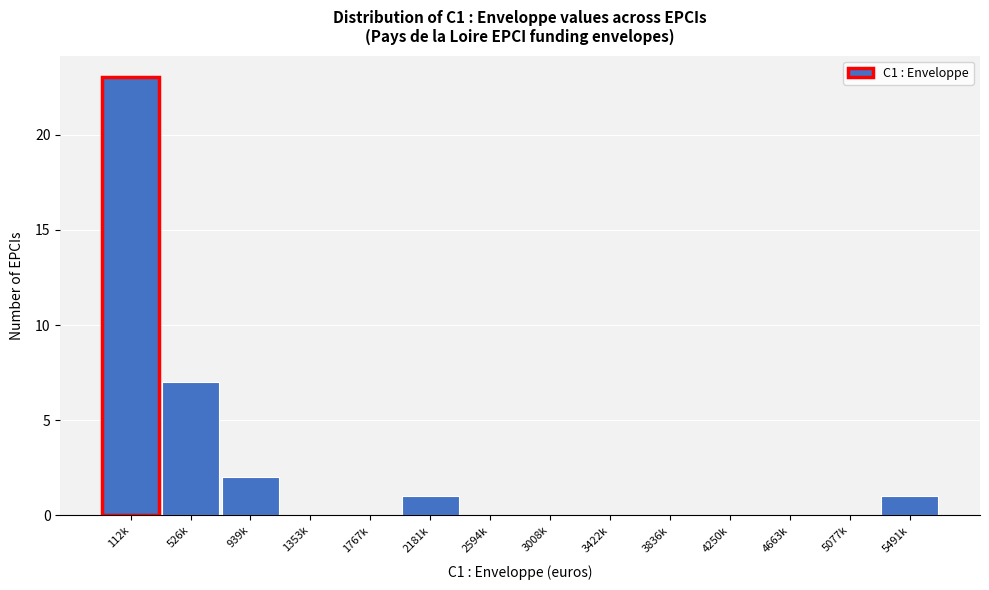

Reading left to right, list all the values displayed in this chart.

112k=23	526k=7	939k=2	1353k=0	1767k=0	2181k=1	2594k=0	3008k=0	3422k=0	3836k=0	4250k=0	4663k=0	5077k=0	5491k=1